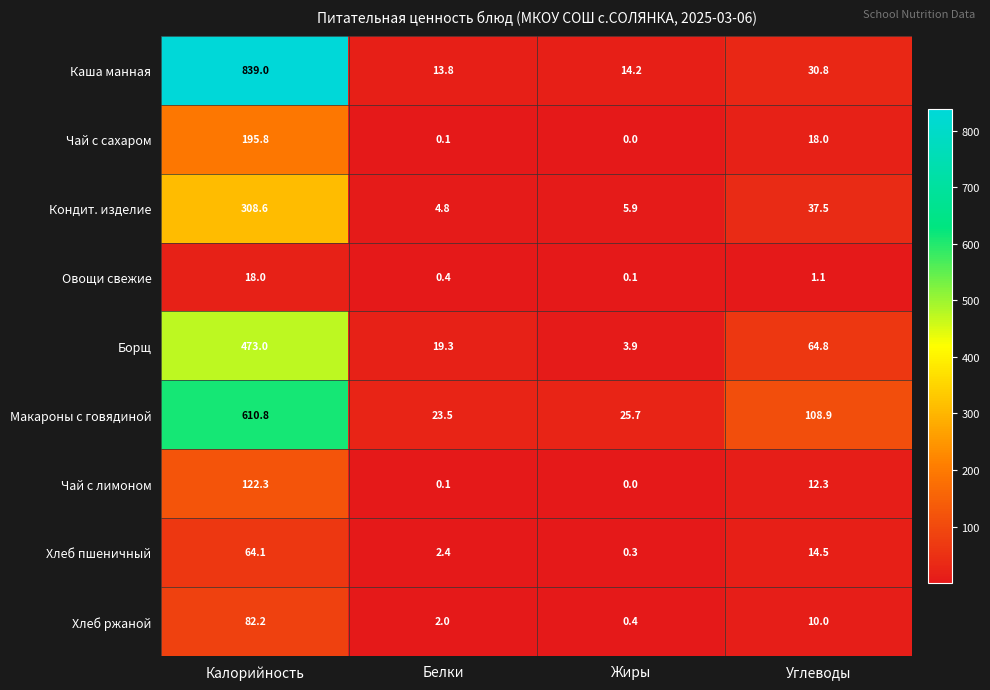

What is the average value of the Чай с лимоном series?

33.7